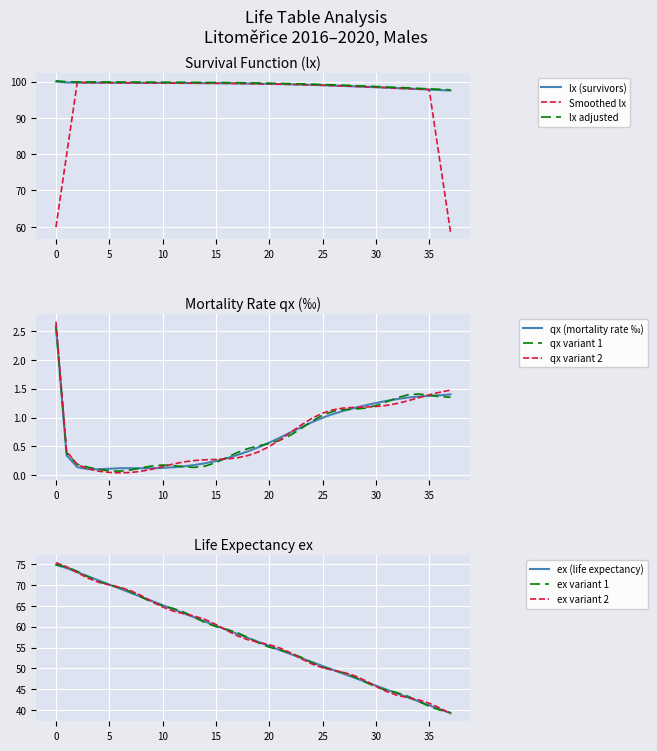

Which has a higher value, 5 or 2?

2